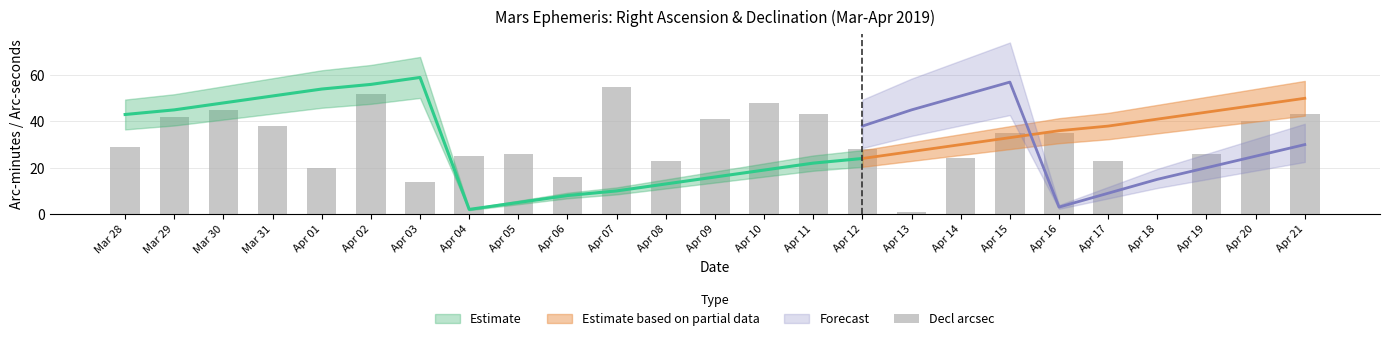

What is the difference between the maximum and minimum values?

55